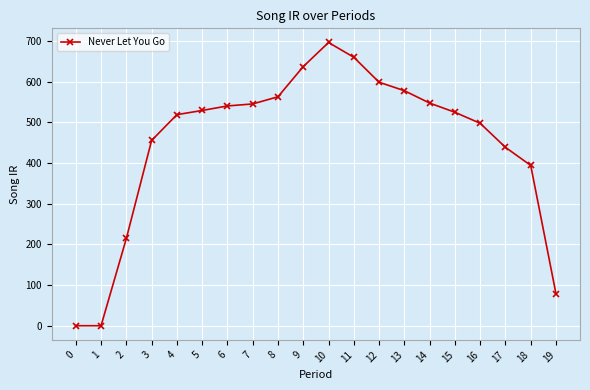

The value at 5 is 529.3. True or false?

True